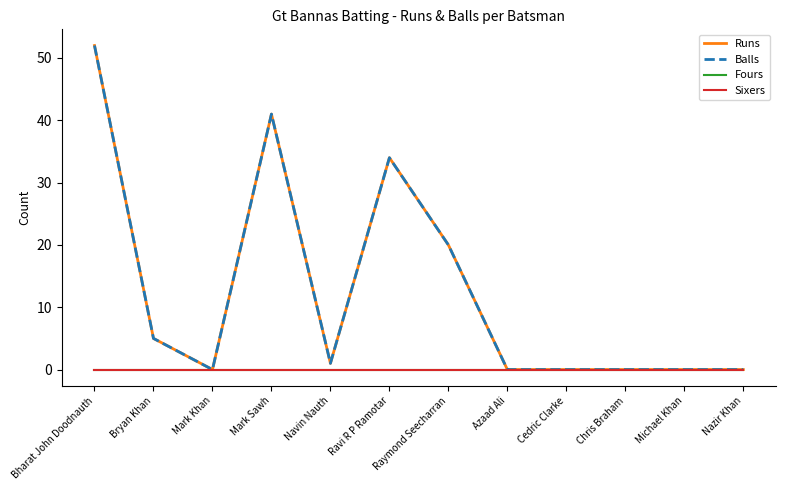

Between Ravi R P Ramotar and Nazir Khan, which series saw the biggest shift?

Runs